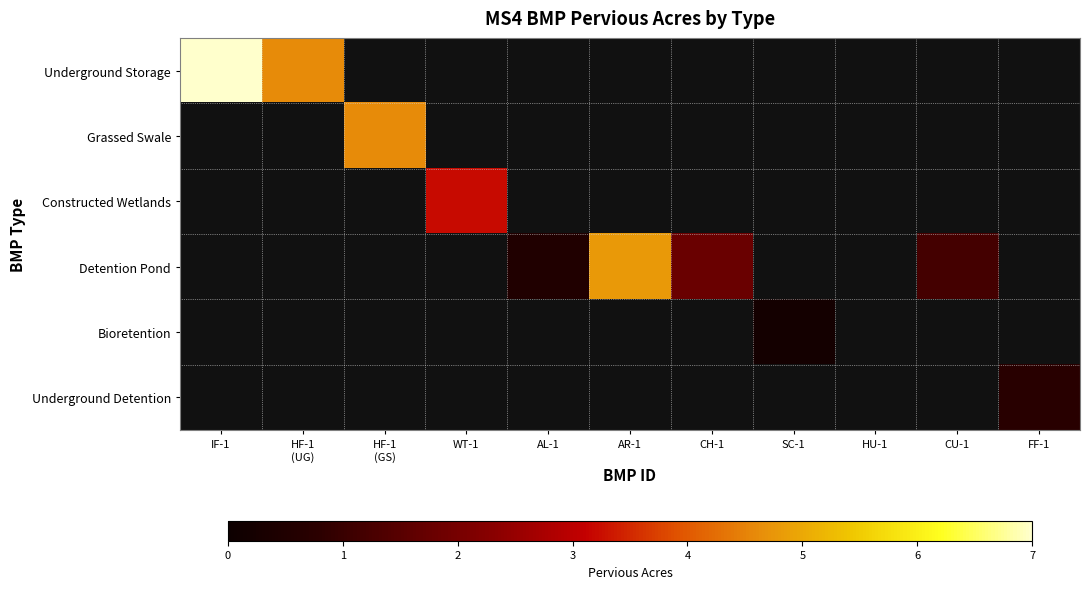

What is the maximum value shown in the chart?

7.0